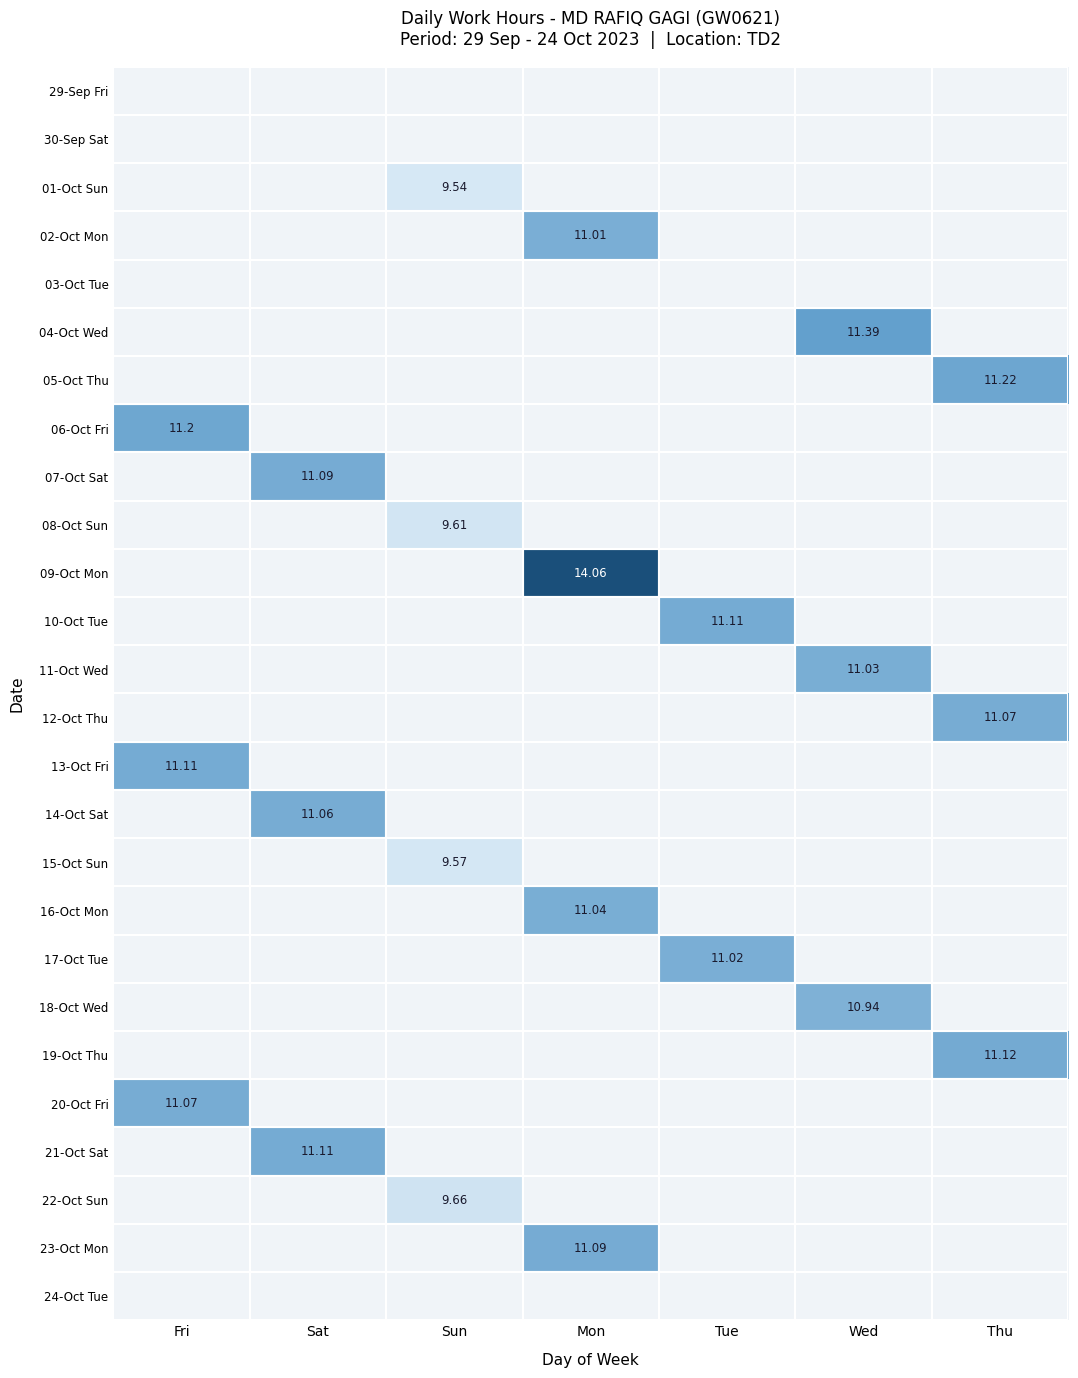

What is the maximum value shown in the chart?

14.1